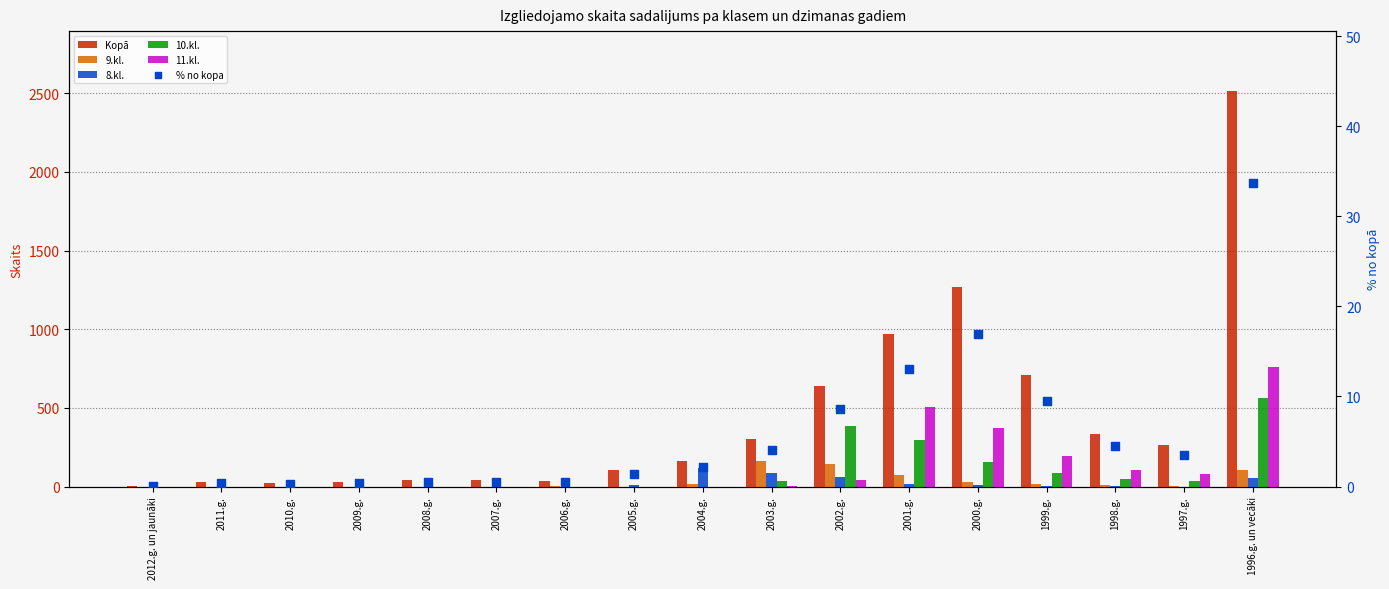

Which series has the largest Y range (max minus min)?

Kopā